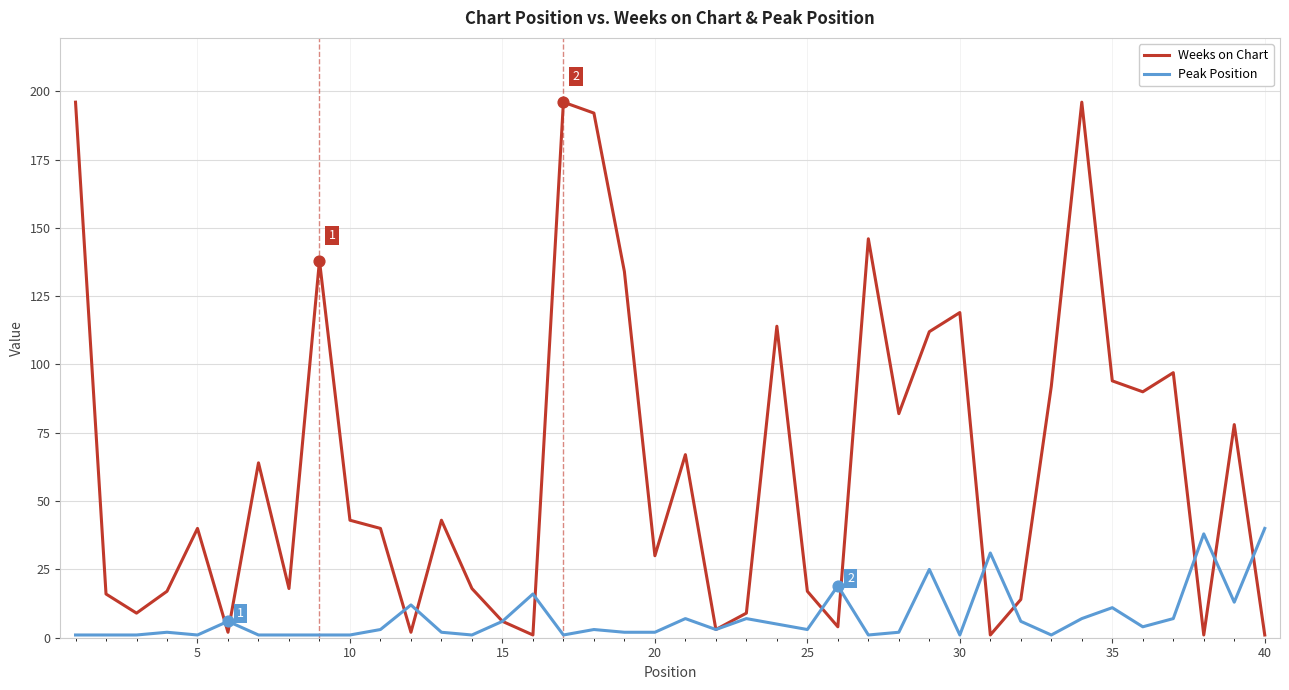

Which series has the largest total across all categories?

Weeks on Chart